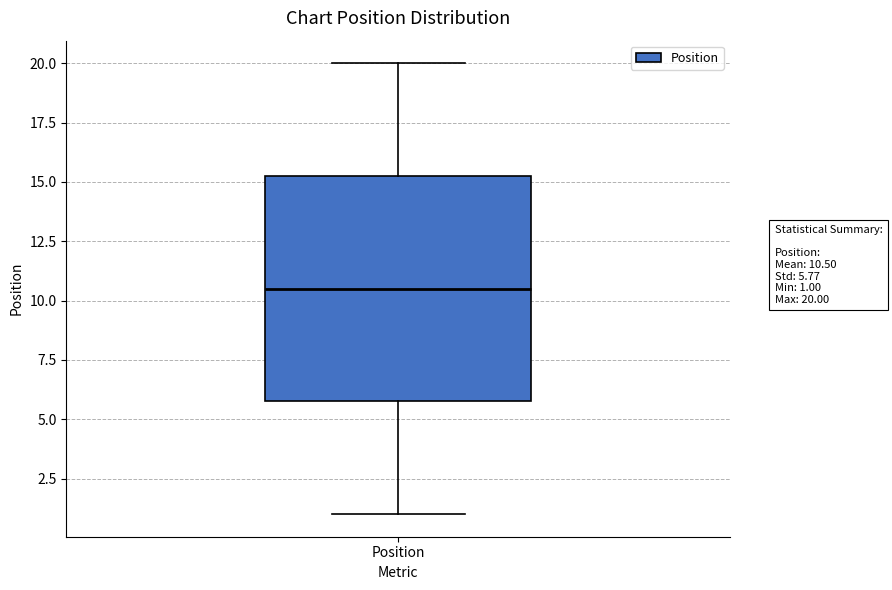

Where does the upper whisker of the box for Position end on the y-axis? The values are not printed on the chart, so give them approximately, as read against the axis.

20.0